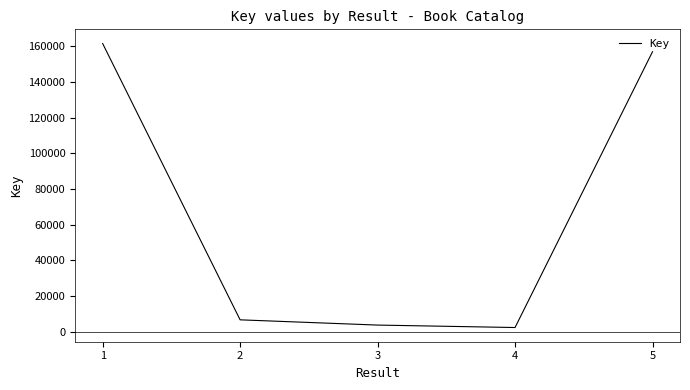

Reading left to right, extract all data points from this chart.

161643	6710	3769	2398	157048